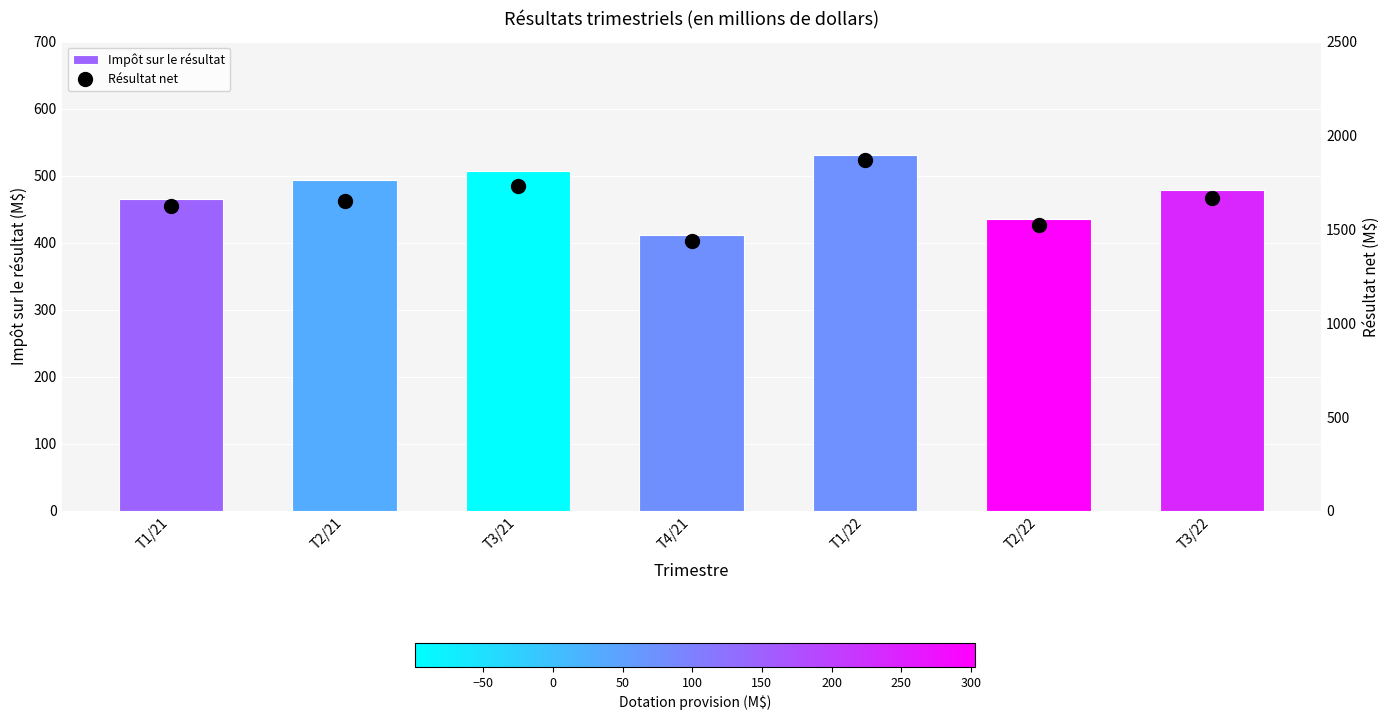

At which label does Impôt sur le résultat first exceed 479?

T2/21